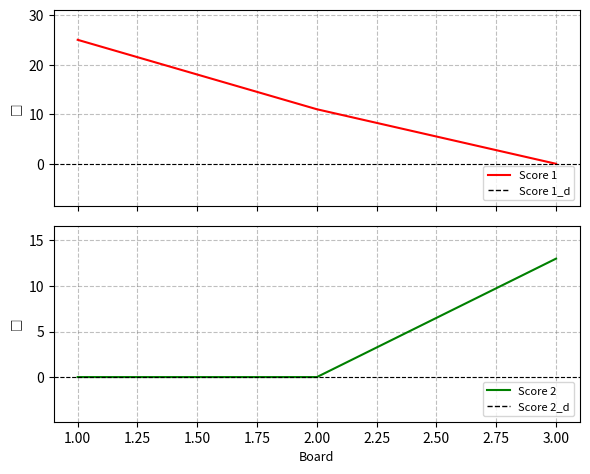

At how many categories does at least one series exceed 1?

3